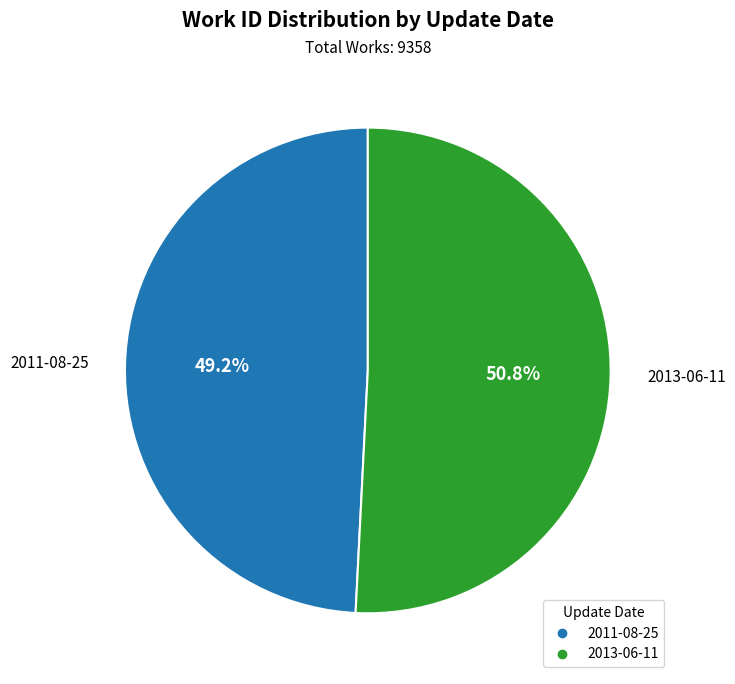

What percentage is the 2013-06-11 slice, to the nearest percent?

51%